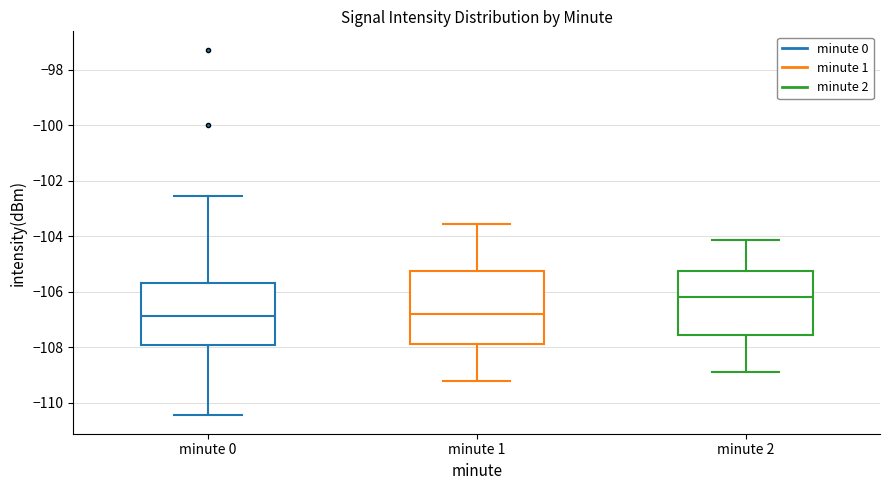

Reading left to right, read every box against the y-axis: the position of its median line, the range the box covers, and the ends of its whiskers. The values are not printed on the chart, so give them approximately, as read against the axis.

minute 0: median -106.8, box -108.0 to -105.6, whiskers -110.4 to -102.6
minute 1: median -106.8, box -107.8 to -105.2, whiskers -109.2 to -103.6
minute 2: median -106.2, box -107.6 to -105.2, whiskers -109.0 to -104.2